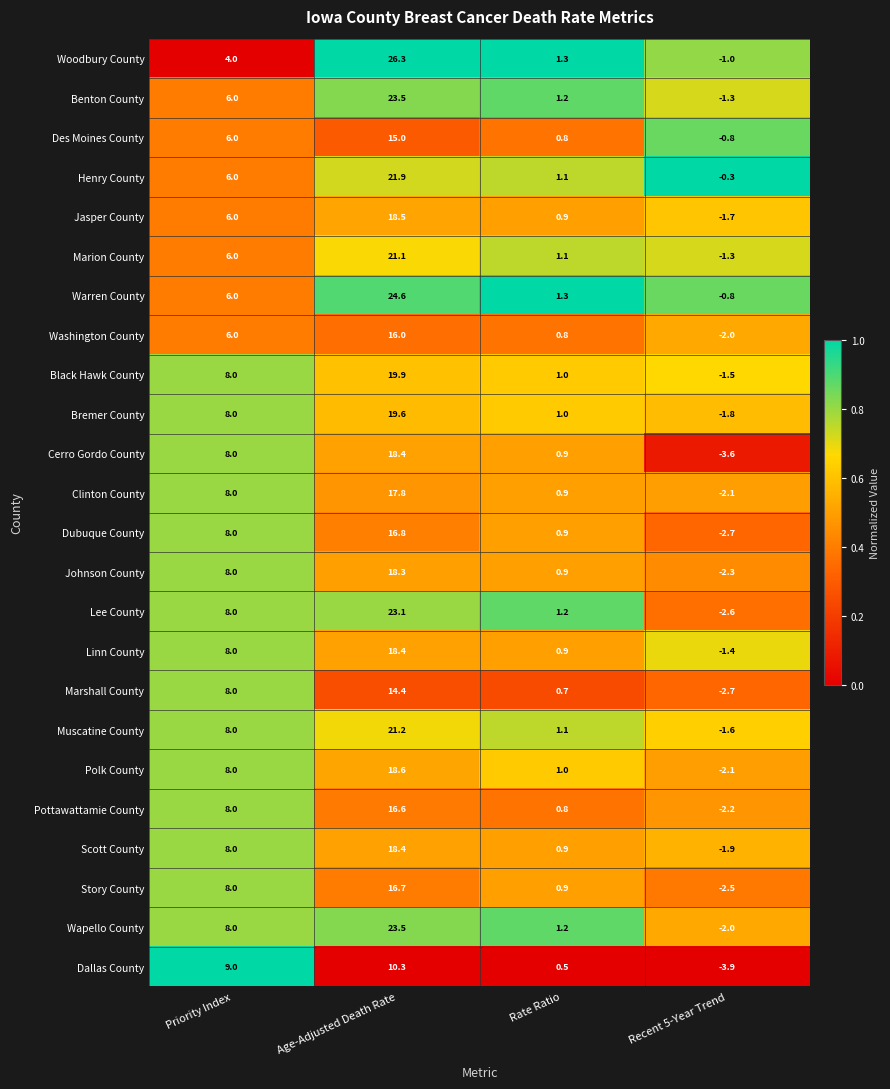

What is the sum of all Marion County values?

26.9